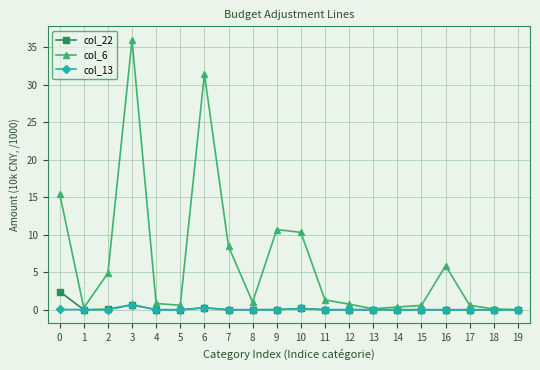

What is the difference between the maximum and second lowest values in the col_6 series?

35.9